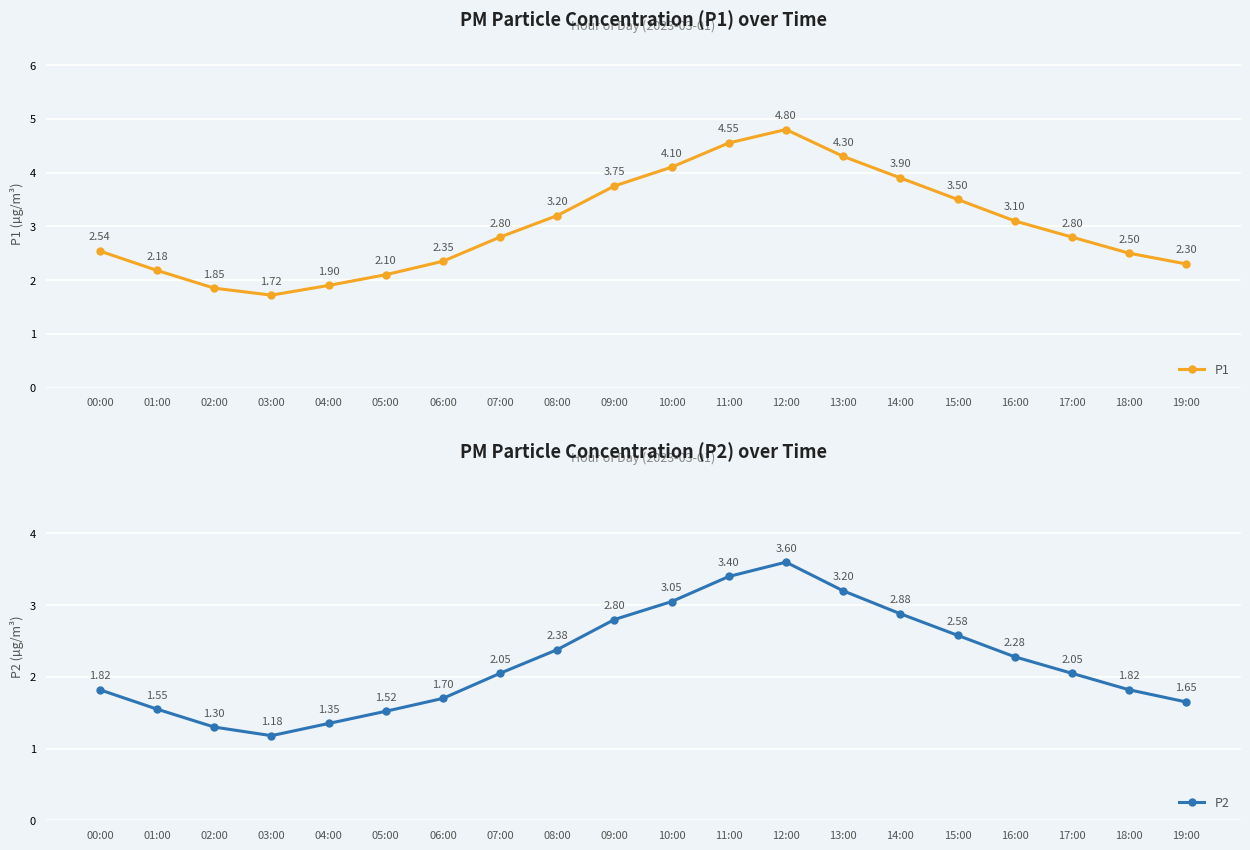

At 10:00, list the series in order from smallest to largest.

P2, P1